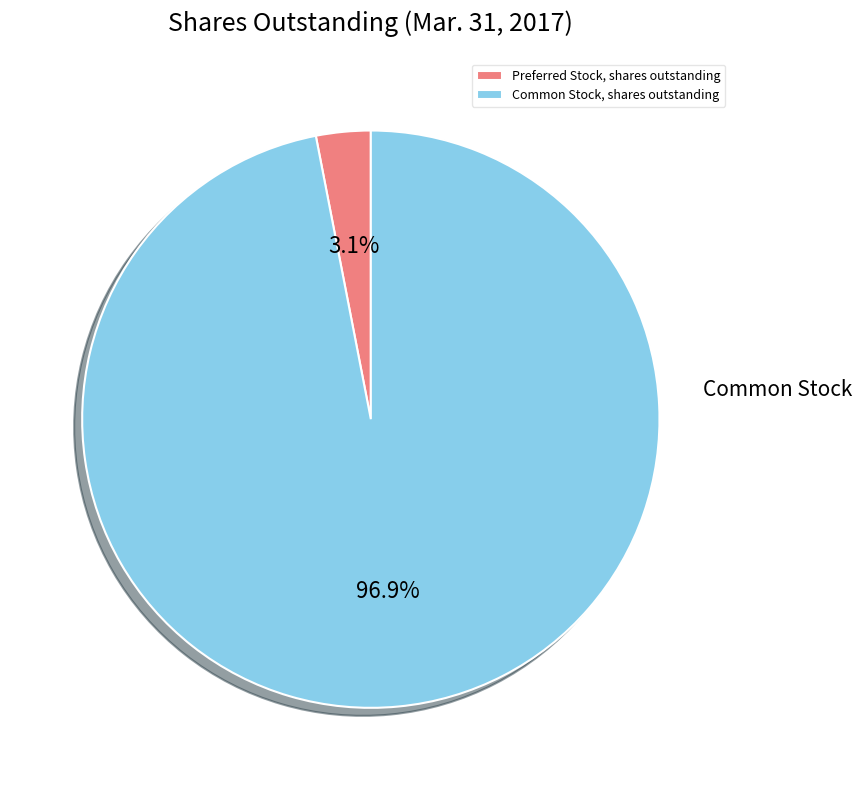

How many slices are in this pie chart?

2